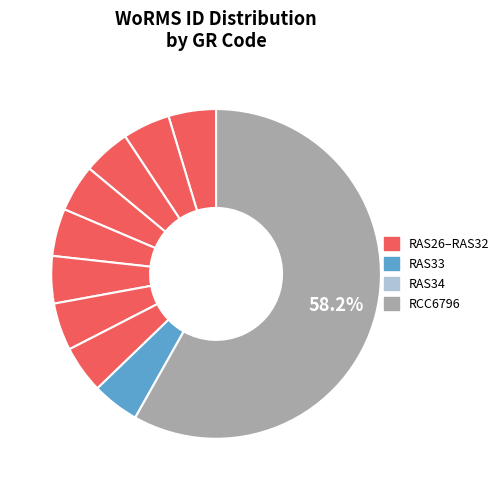

Rank the categories by value from highest to lowest.

RCC6796, RAS28, RAS32, RAS26, RAS33, RAS30, RAS27, RAS31, RAS34, RAS29